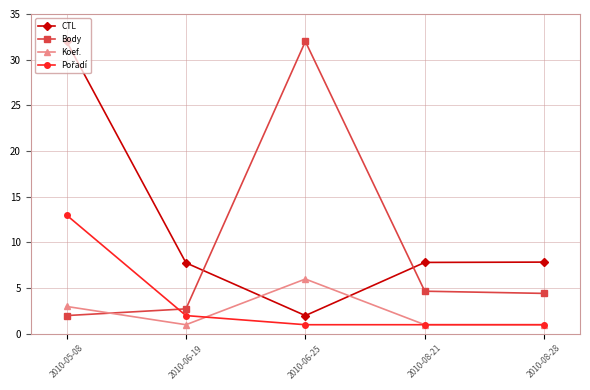

The CTL series shows 10.3 at 2010-08-28. True or false?

False